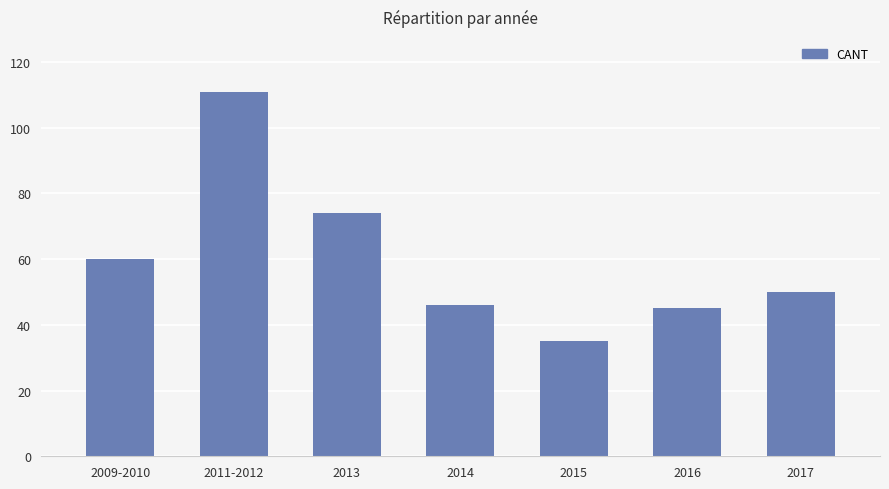

At which category does the chart reach its peak across all series?

2011-2012